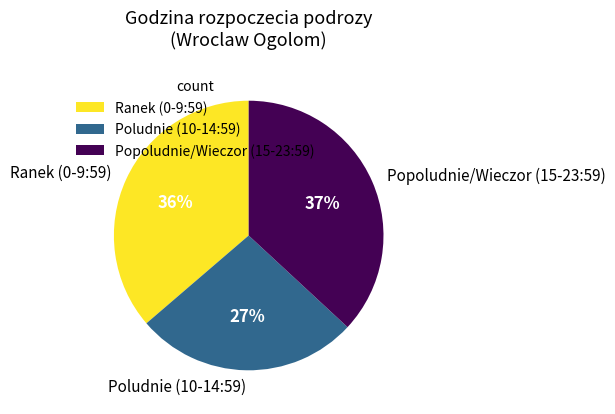

To the nearest percent, what percentage of the pie is Poludnie (10-14:59)?

27%